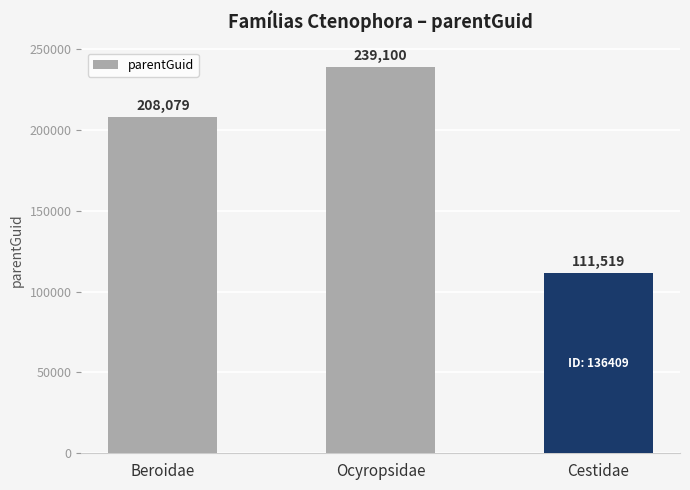

What is the difference between the maximum and minimum values?

127581